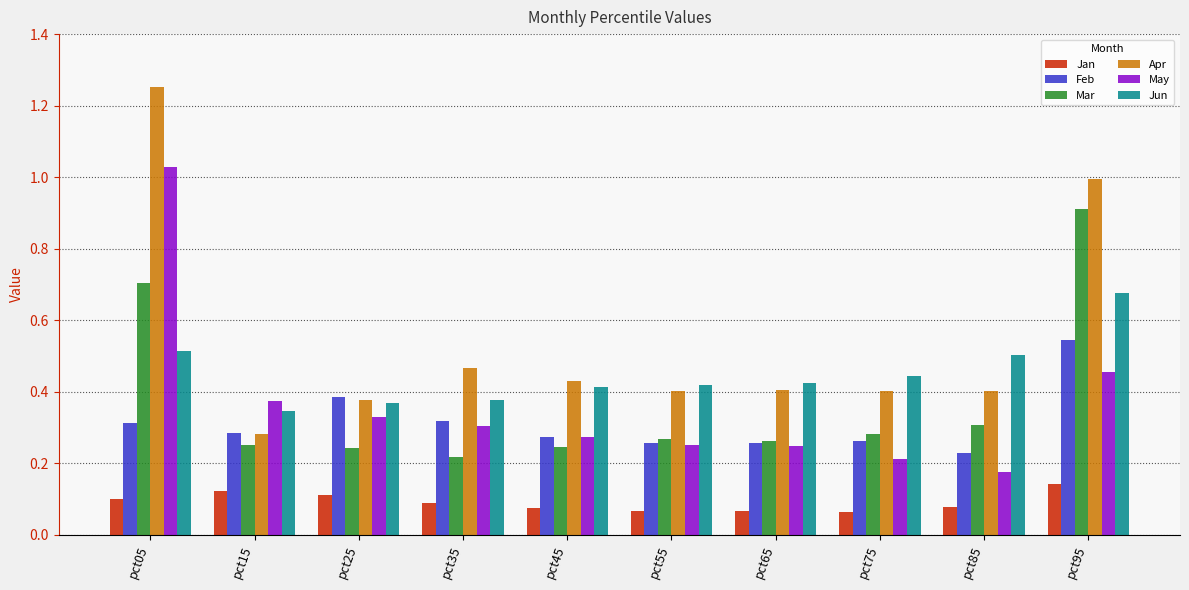

Which series has the largest range (max minus min)?

Apr